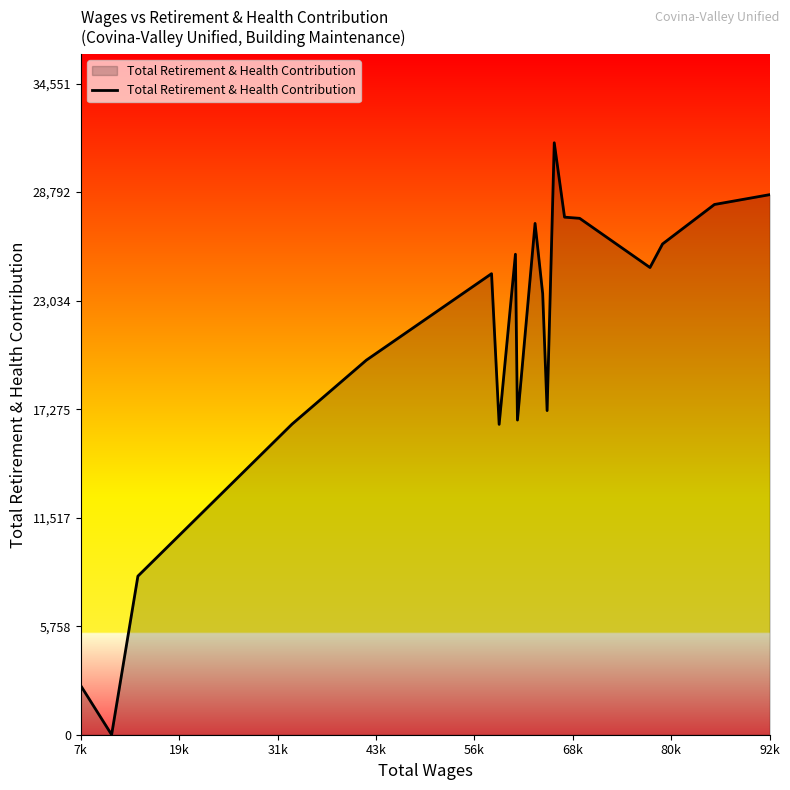

What is the maximum value shown in the chart?

31410